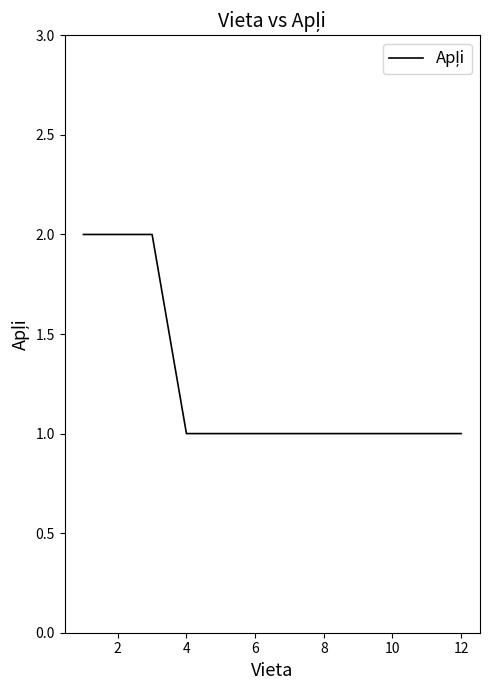

How many lines are shown in the chart?

1